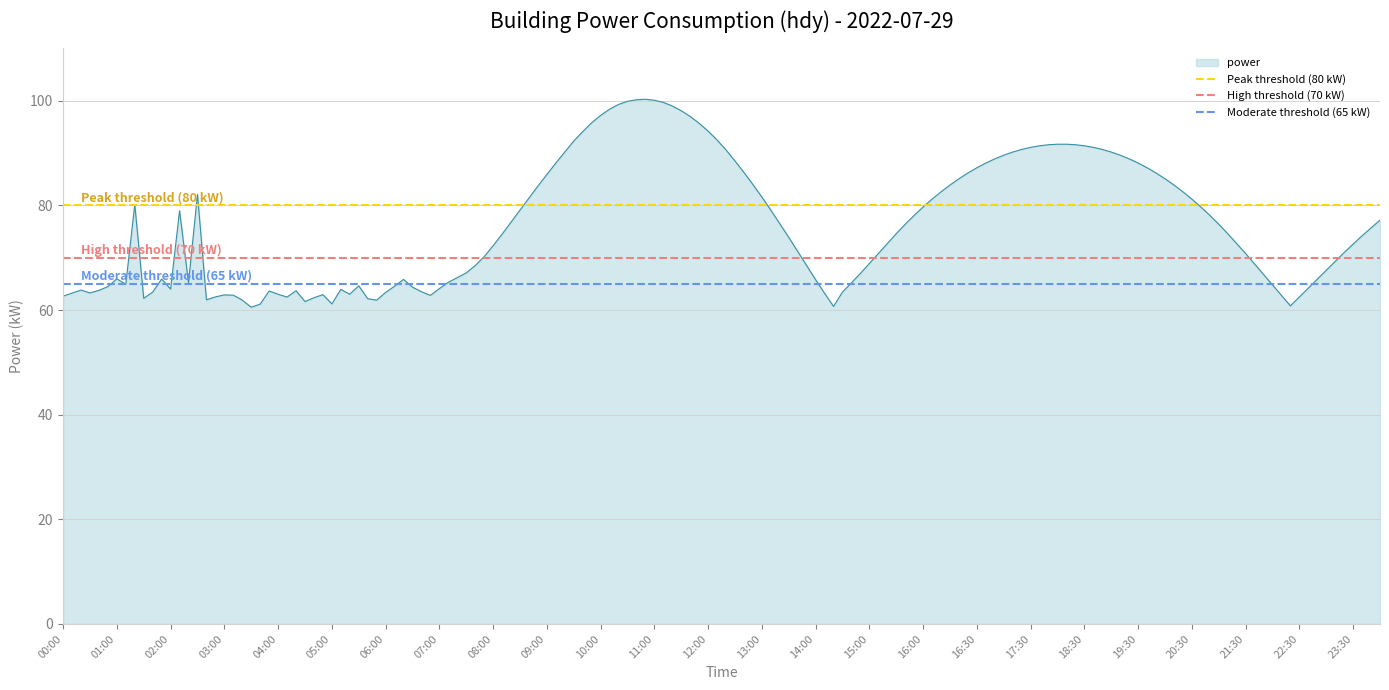

At which label does Peak threshold (80 kW) reach its minimum?

00:00